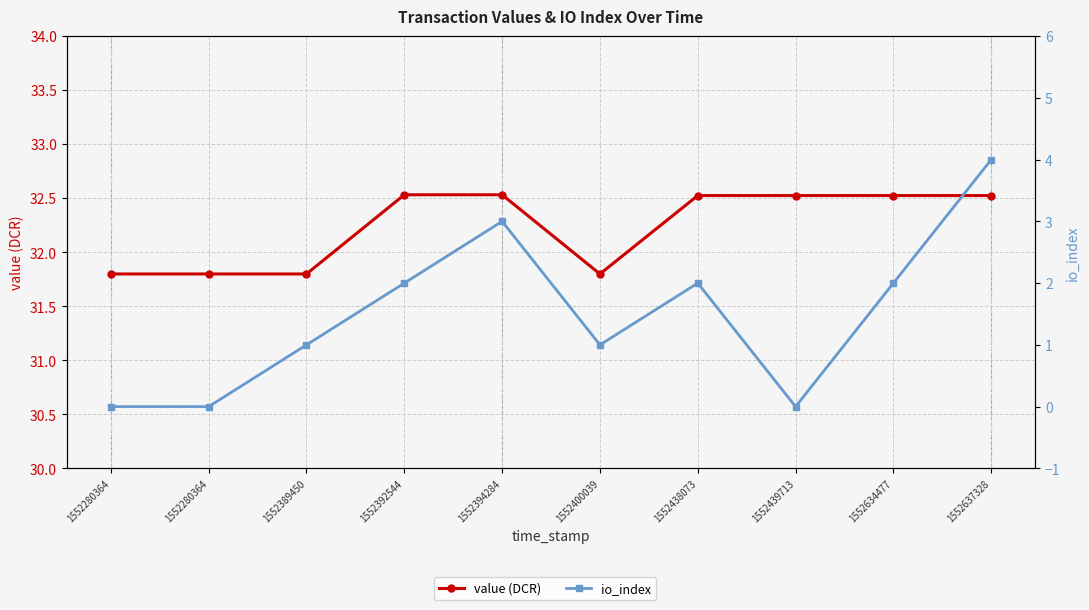

What is the value of the value (DCR) point at the 9th from the left?

32.5